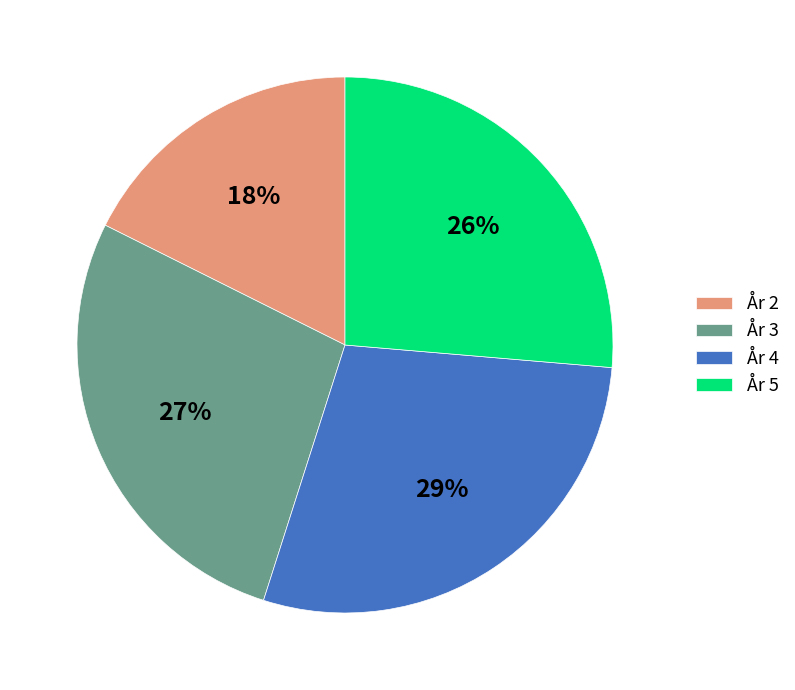

Rank the categories by value from lowest to highest.

År 2, År 5, År 3, År 4